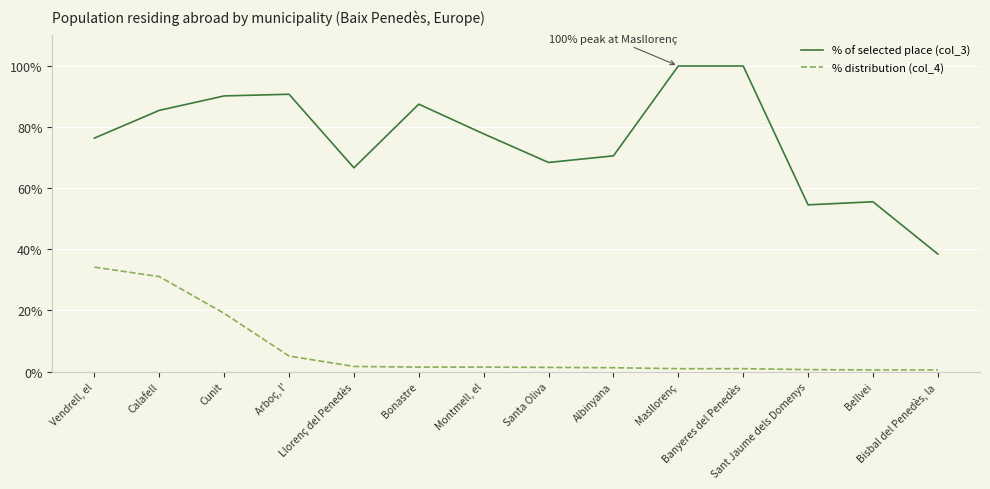

Which series has the widest spread of values?

% of selected place (col_3)